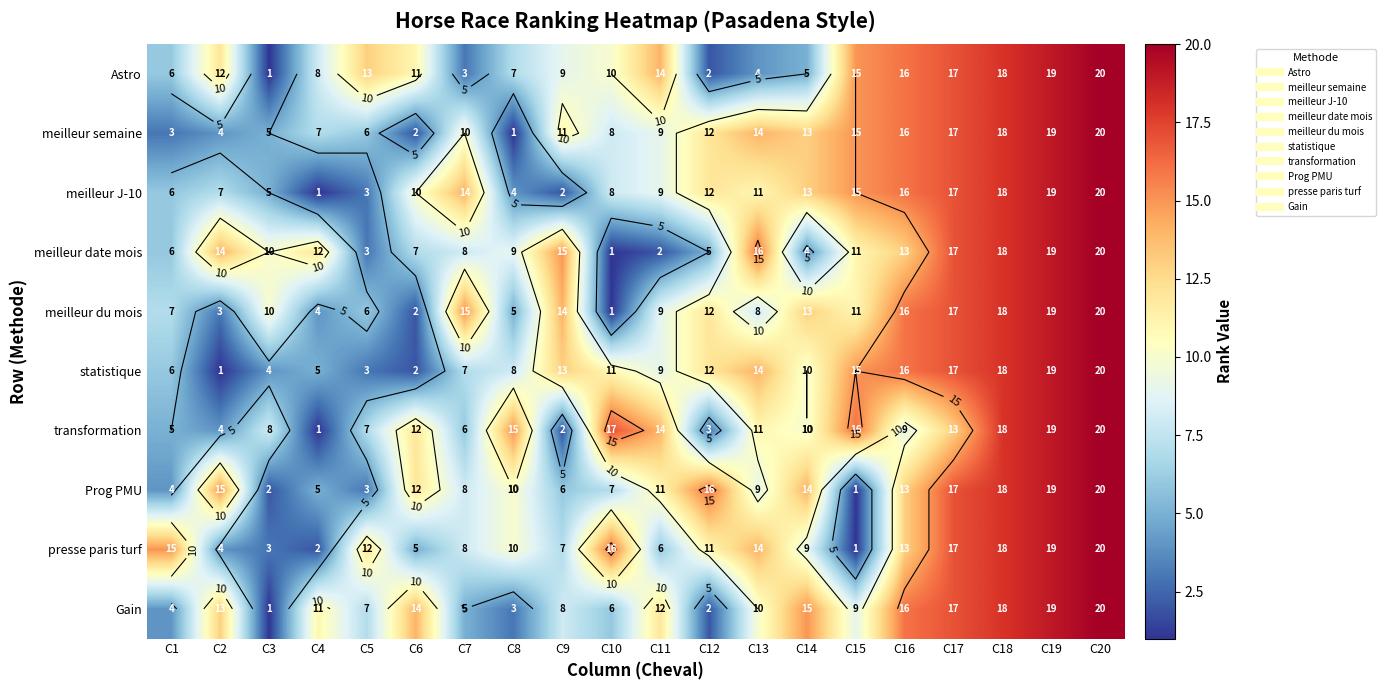

Where does the transformation series first go above 11?

C6